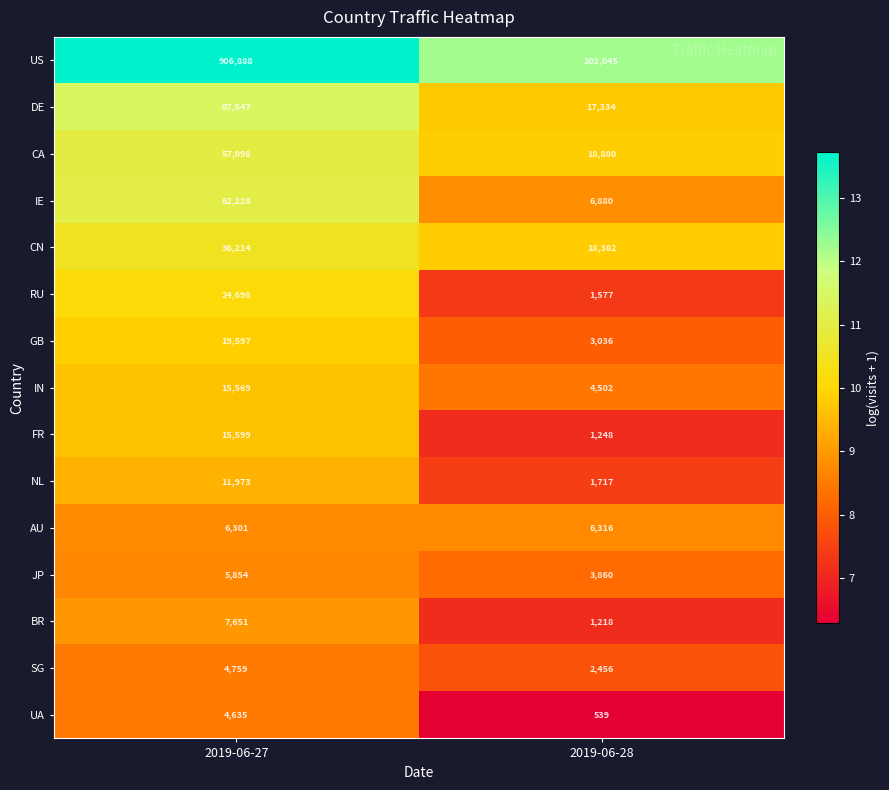

At which category is the sum across all series the highest?

2019-06-27